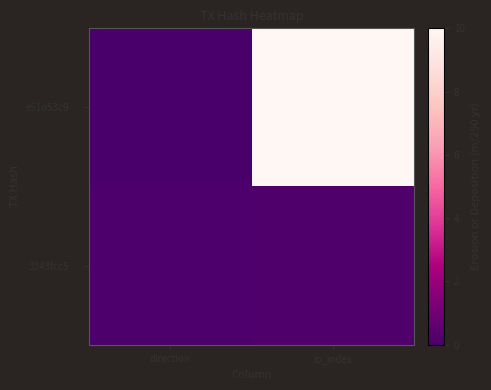

At io_index, list the series in order from smallest to largest.

3343fcc5…, e51d53c9…